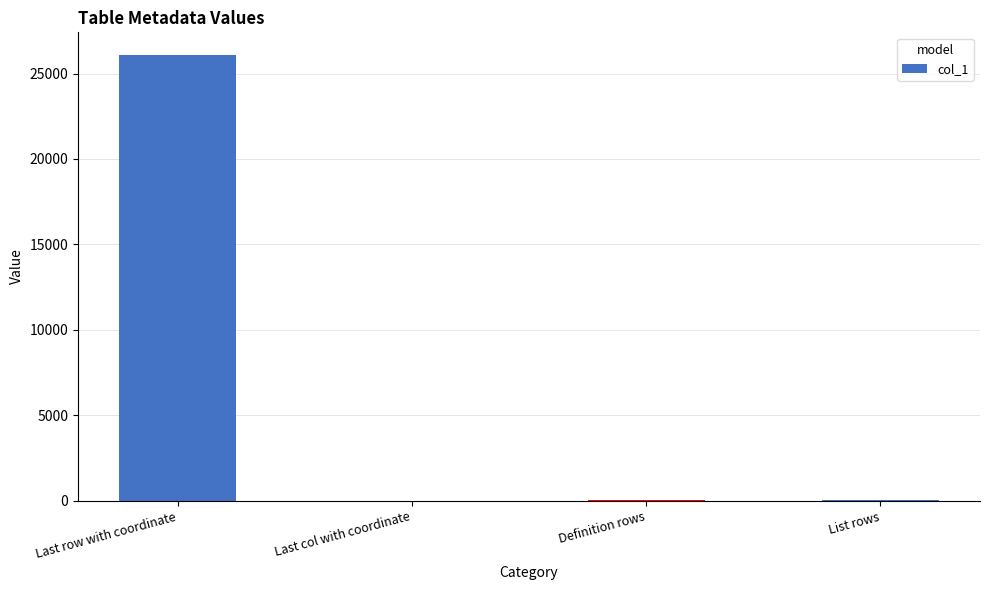

The value at List rows is 64. True or false?

True